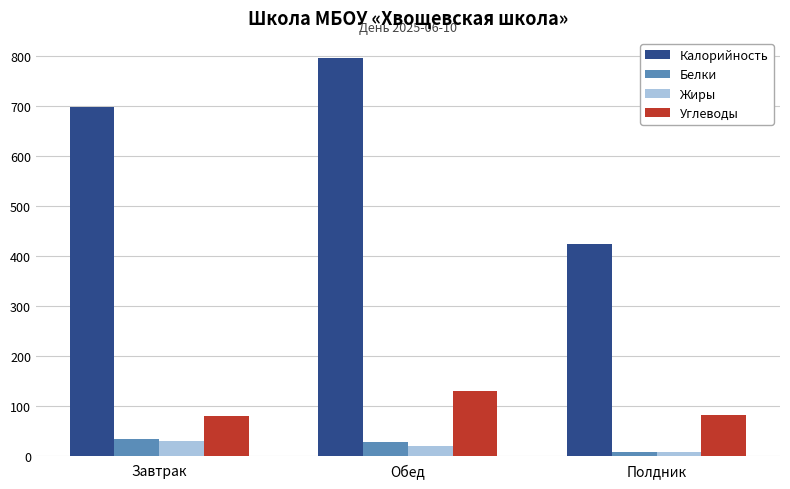

At which label does Белки first exceed 26?

Завтрак